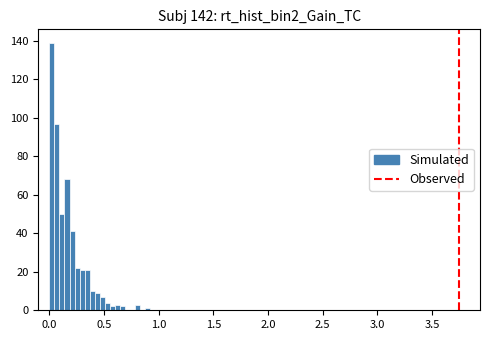

Around what value on the x-axis is the tallest bar? Give the approximate position of its centre, as read against the axis.

0.00